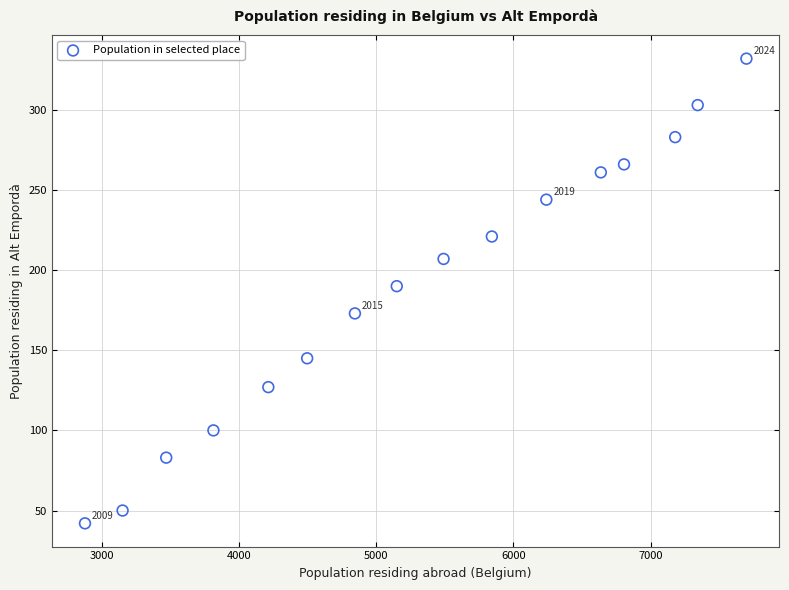

What is the range of X values (max minus min)?

4820